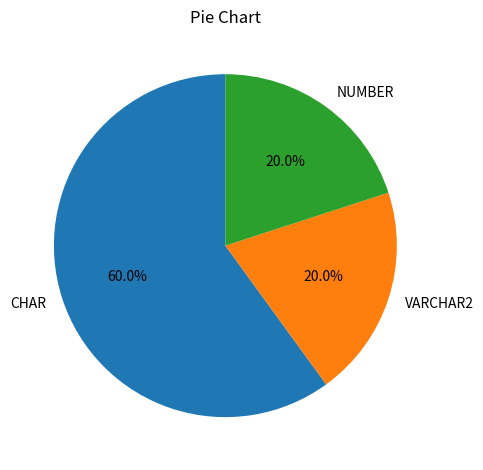

True or false: NUMBER accounts for 40% of the total.

False